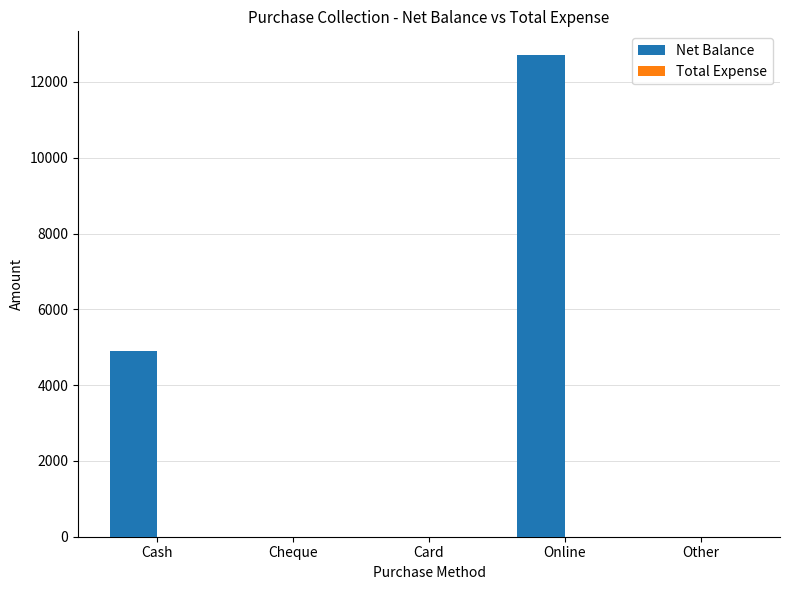

What is the greatest value displayed?

12700